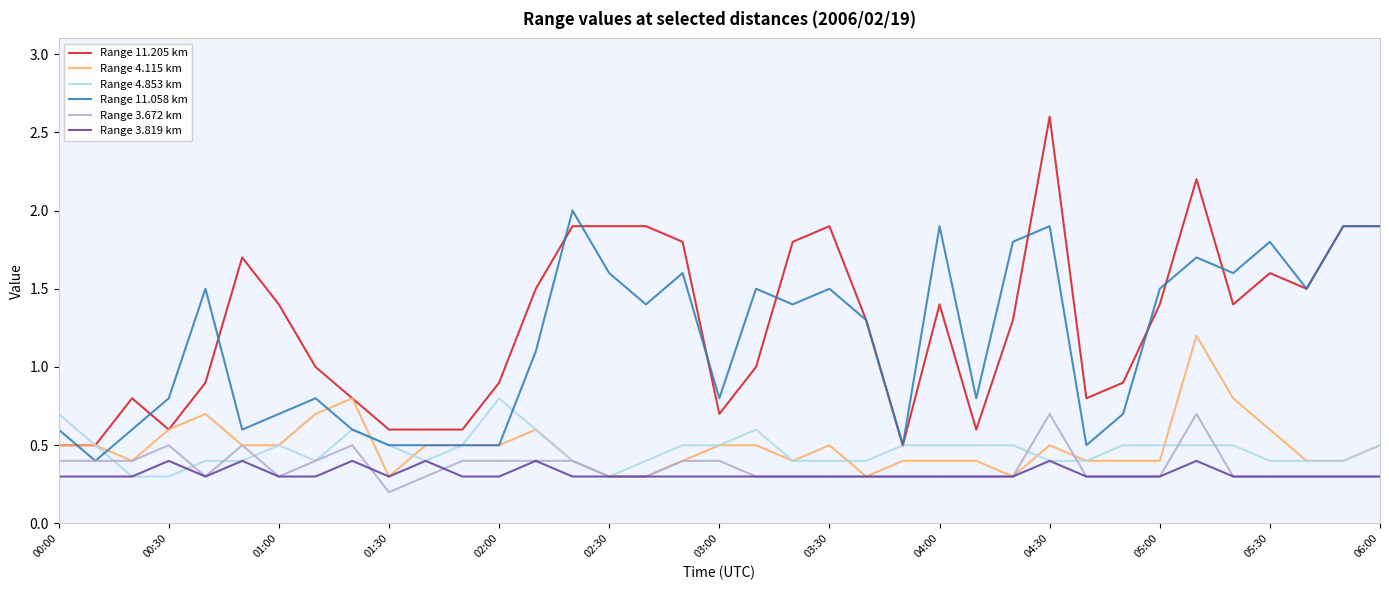

Which series has the widest spread of values?

Range 11.205 km